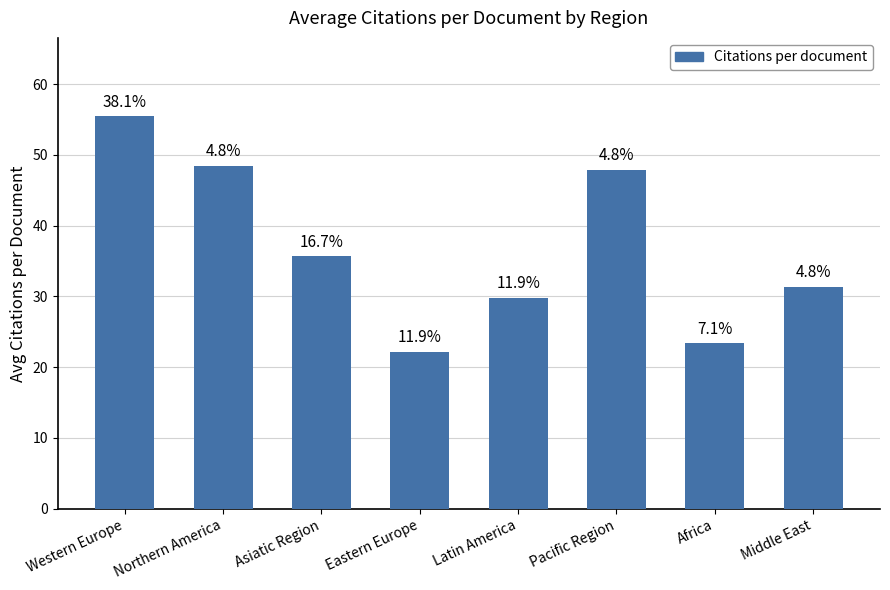

List the labels in order of value, largest first.

Western Europe, Northern America, Pacific Region, Asiatic Region, Middle East, Latin America, Africa, Eastern Europe